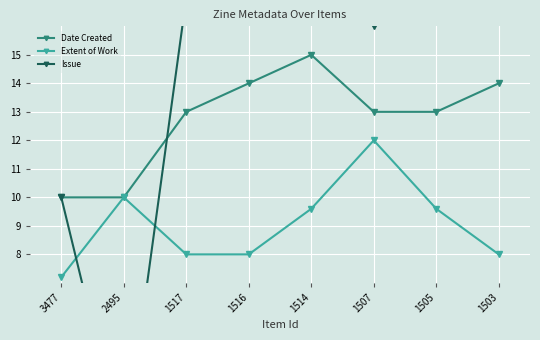

At which label is Date Created closest to 12?

1517